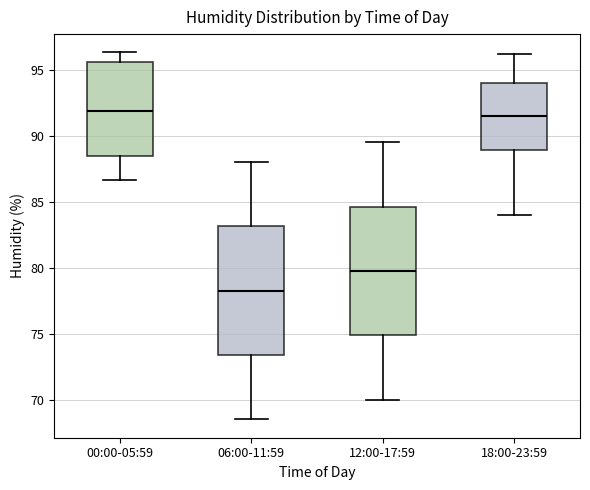

Reading left to right, transcribe this box plot: for each box, give where its median line is, the range the box spans, and where its two whiskers end, as read against the y-axis. The values are not printed on the chart, so give them approximately, as read against the axis.

00:00-05:59: median 92.0, box 88.5 to 95.5, whiskers 86.5 to 96.5
06:00-11:59: median 78.5, box 73.5 to 83.0, whiskers 68.5 to 88.0
12:00-17:59: median 80.0, box 75.0 to 84.5, whiskers 70.0 to 89.5
18:00-23:59: median 91.5, box 89.0 to 94.0, whiskers 84.0 to 96.0